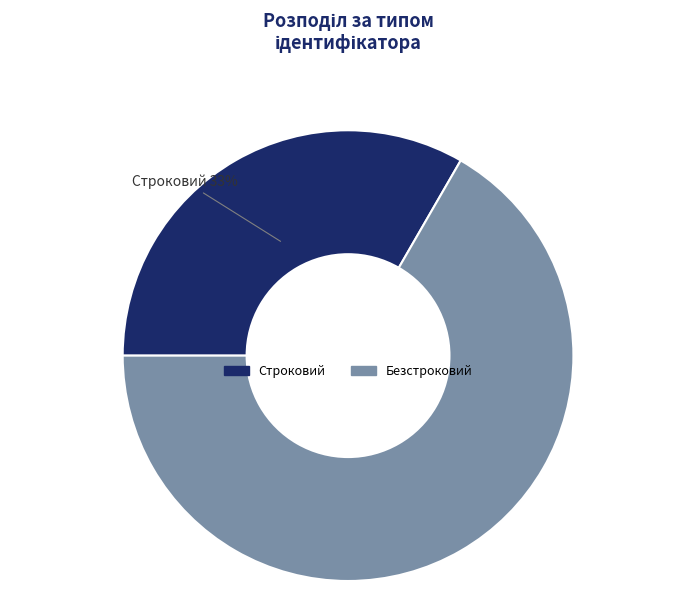

Combined, do Безстроковий and Строковий account for over 50%?

Yes